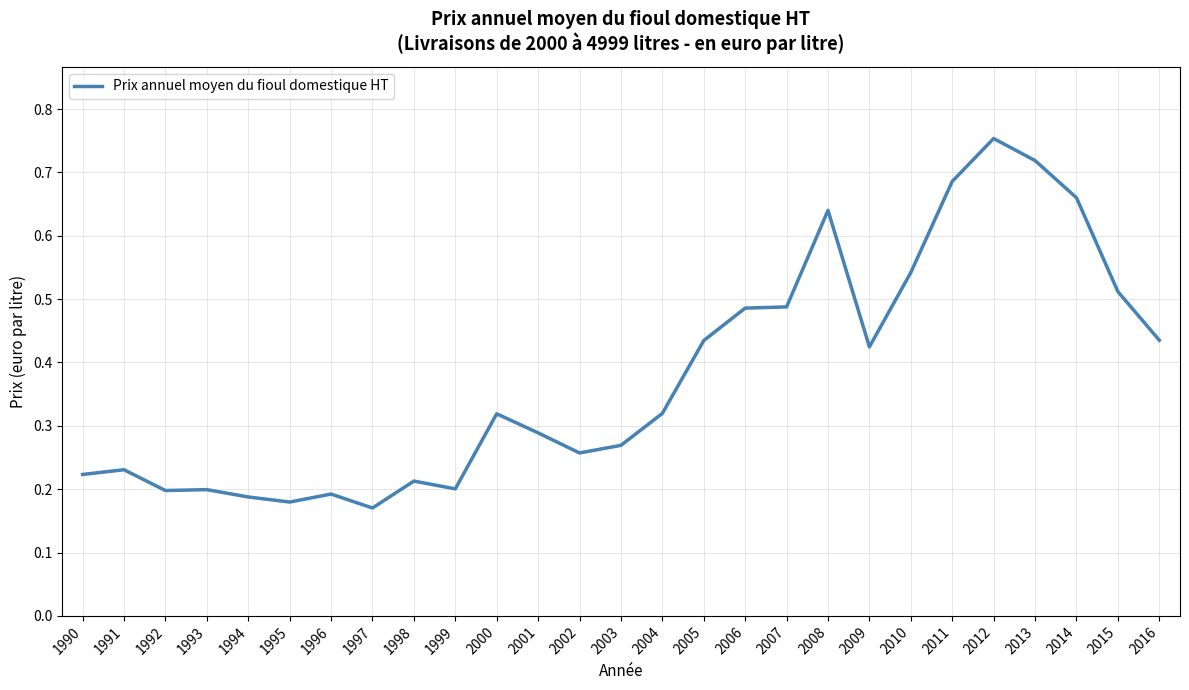

How many interior local valleys (lower than both neighbors) does the data have?

6